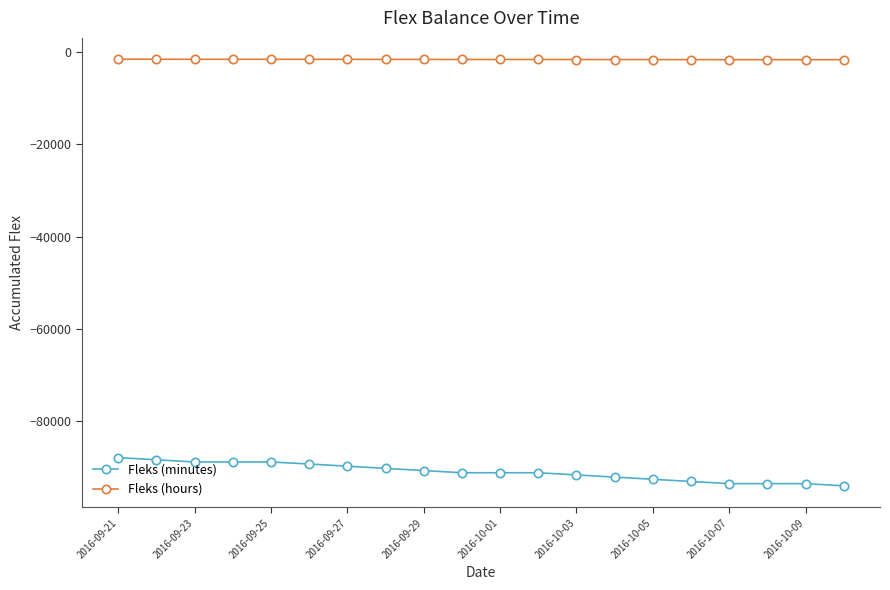

How many categories are shown in the chart?

20